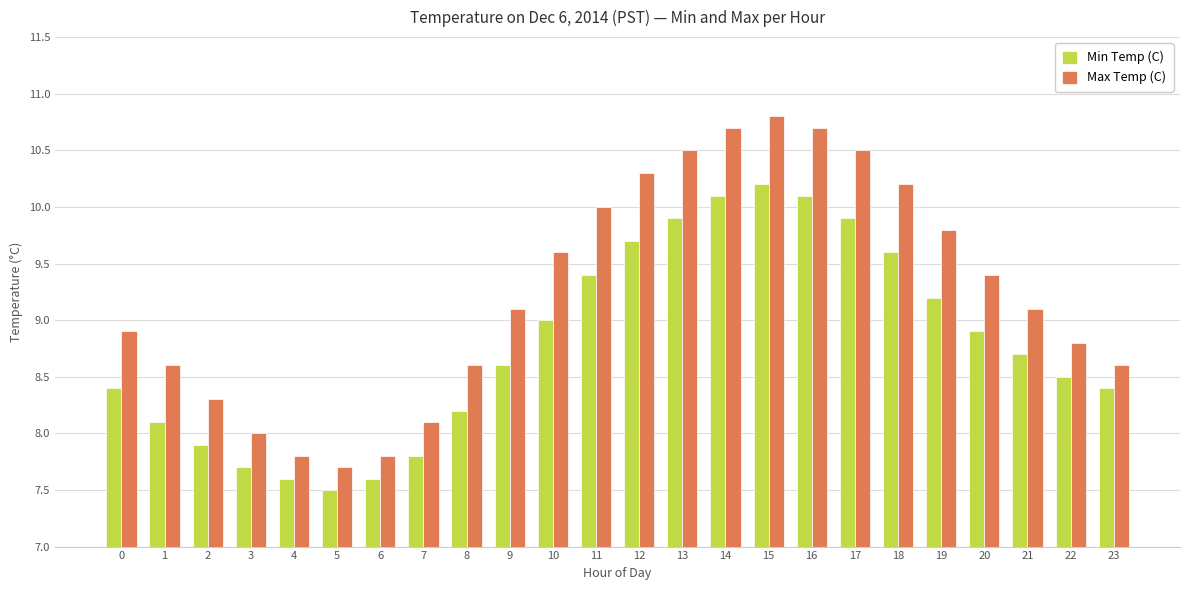

Reading left to right, list all the values displayed in this chart.

Min Temp (C): 8.4	8.1	7.9	7.7	7.6	7.5	7.6	7.8	8.2	8.6	9.0	9.4	9.7	9.9	10.1	10.2	10.1	9.9	9.6	9.2	8.9	8.7	8.5	8.4
Max Temp (C): 8.9	8.6	8.3	8.0	7.8	7.7	7.8	8.1	8.6	9.1	9.6	10.0	10.3	10.5	10.7	10.8	10.7	10.5	10.2	9.8	9.4	9.1	8.8	8.6